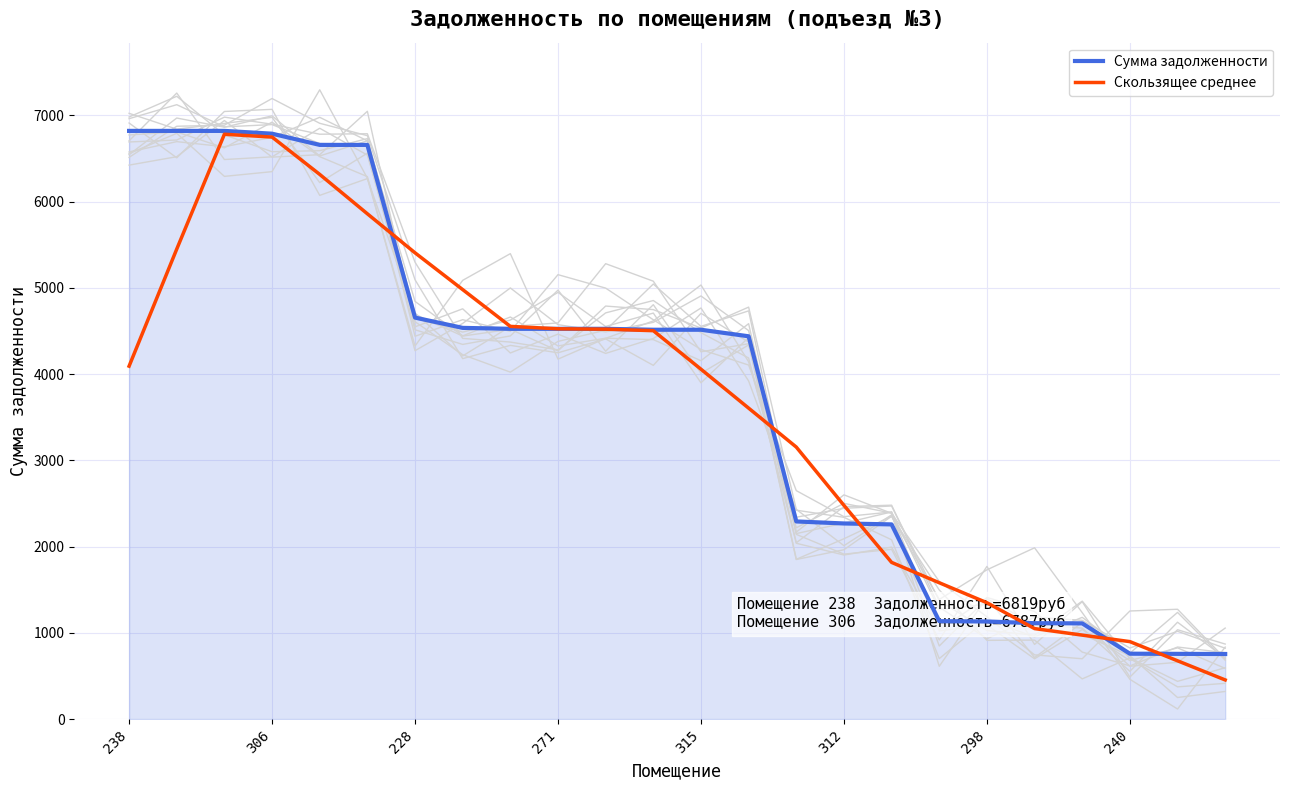

What is the greatest value displayed?

6819.7